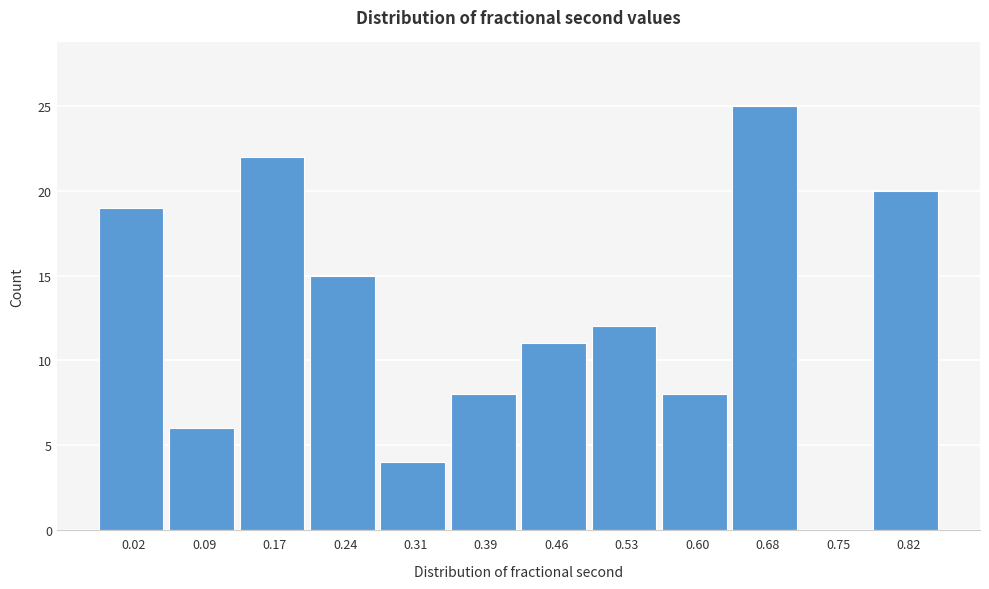

Reading right to left, extract all data points from this chart.

0.82=20	0.75=0	0.68=25	0.60=8	0.53=12	0.46=11	0.39=8	0.31=4	0.24=15	0.17=22	0.09=6	0.02=19